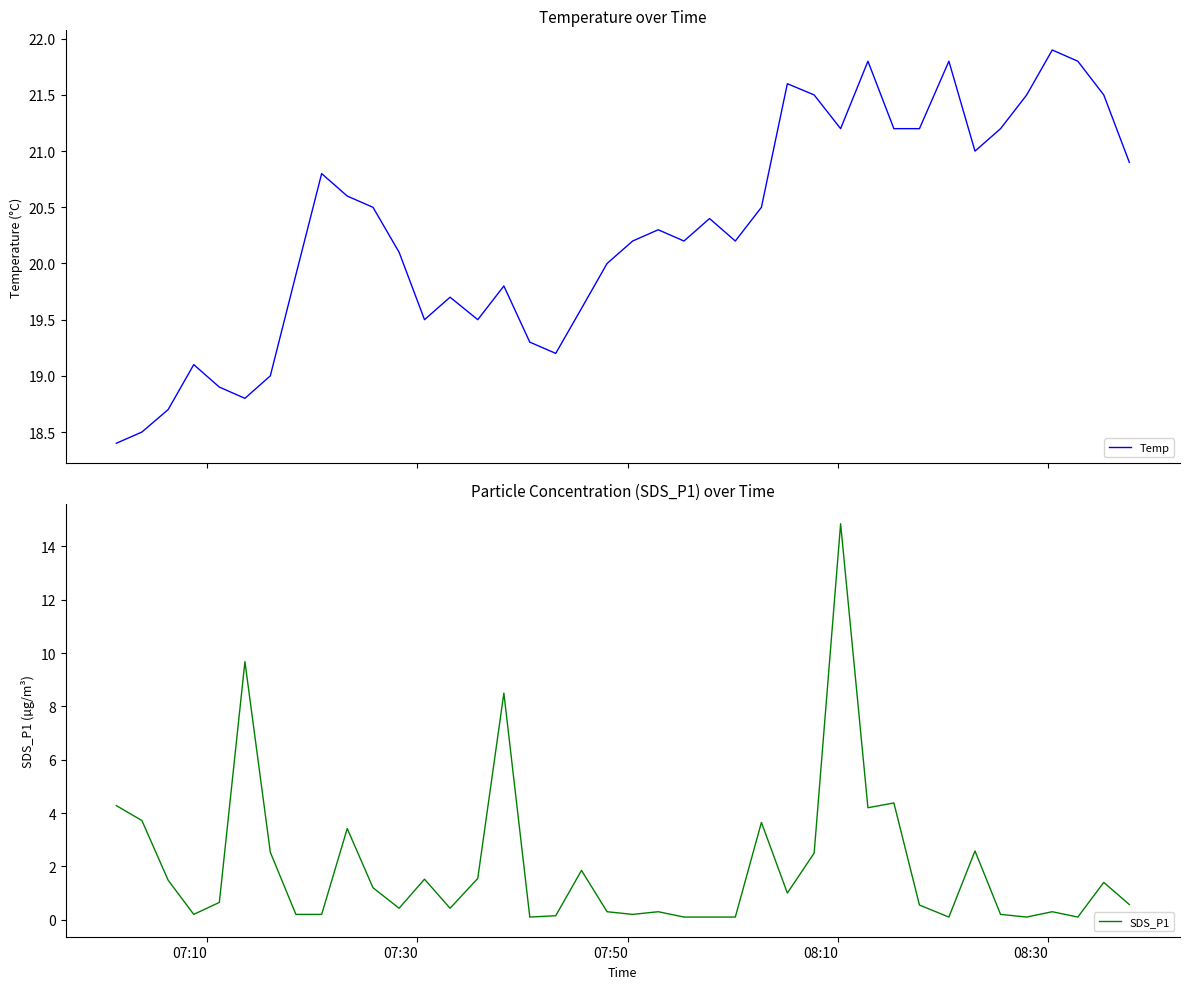

What is the lowest value of the Temp series?

18.4